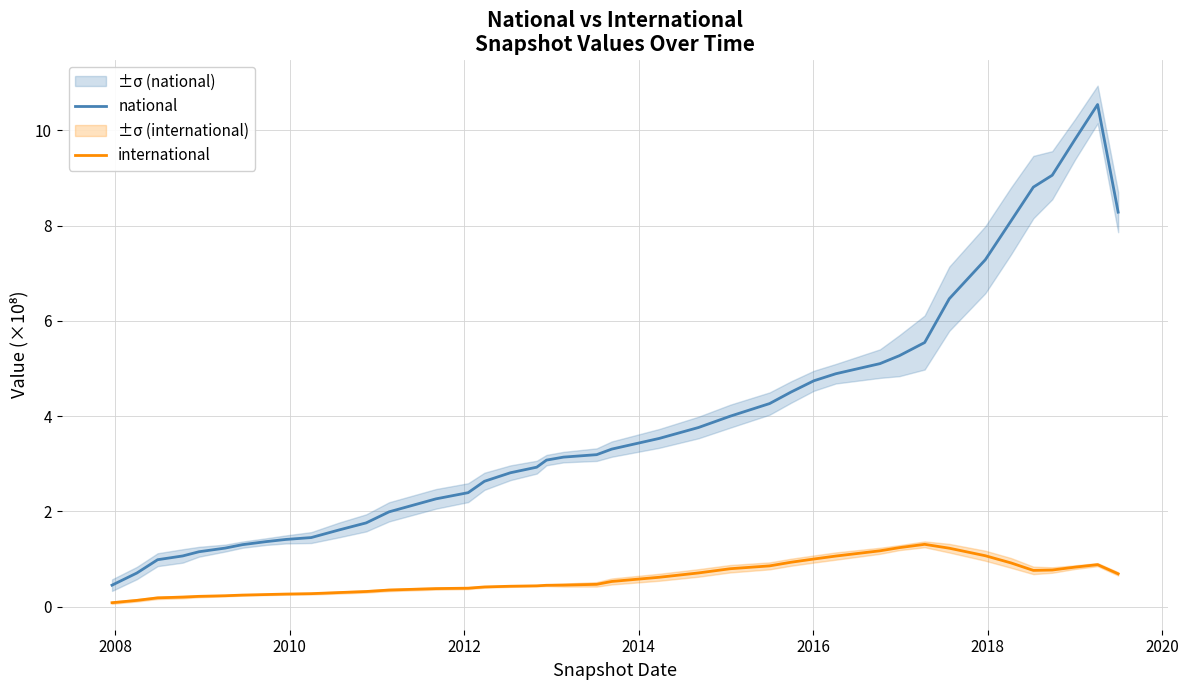

True or false: international and national cross at least once.

False